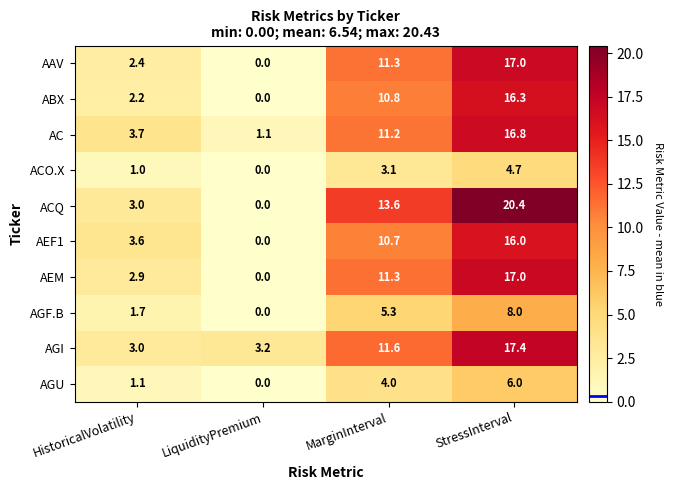

How many data points in AGF.B are above 5?

2